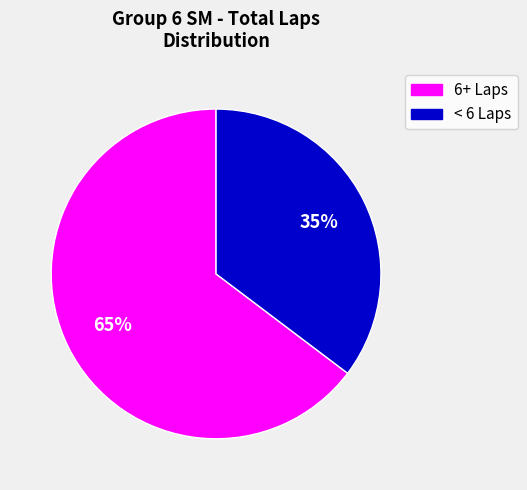

To the nearest percent, what is the average slice percentage?

50%